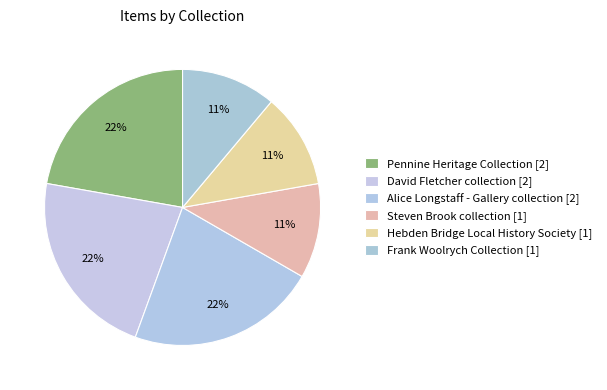

To the nearest percent, what percentage of the pie is Hebden Bridge Local History Society?

11%